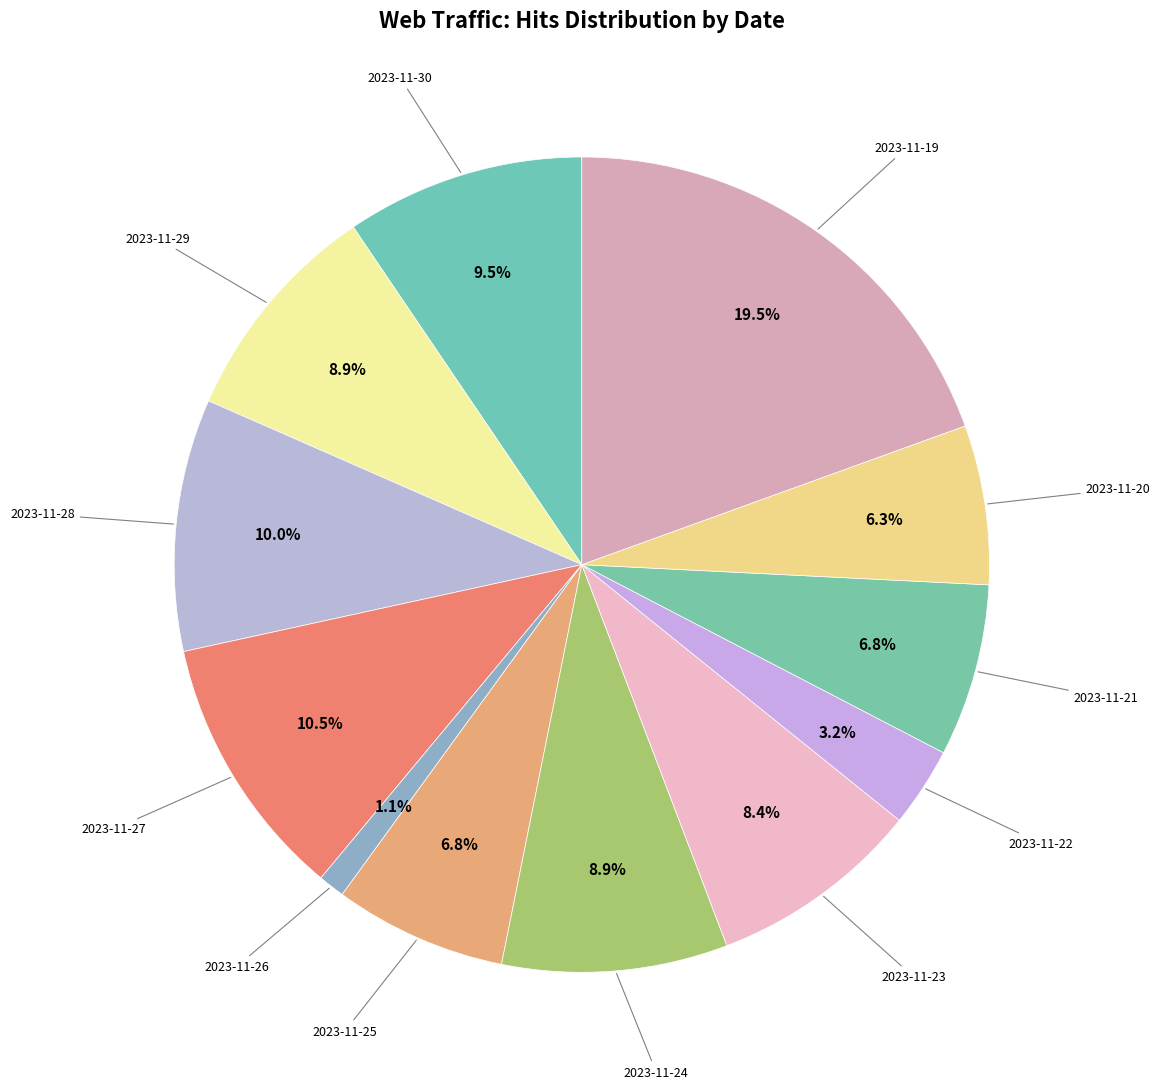

Rank the categories by value from highest to lowest.

2023-11-19, 2023-11-27, 2023-11-28, 2023-11-30, 2023-11-29, 2023-11-24, 2023-11-23, 2023-11-25, 2023-11-21, 2023-11-20, 2023-11-22, 2023-11-26